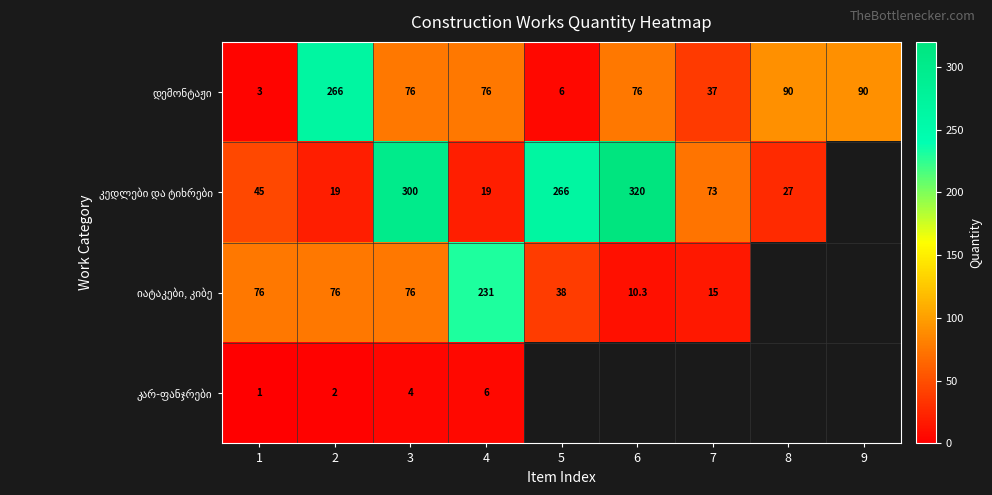

Which has a higher value, 3 or 1?

3